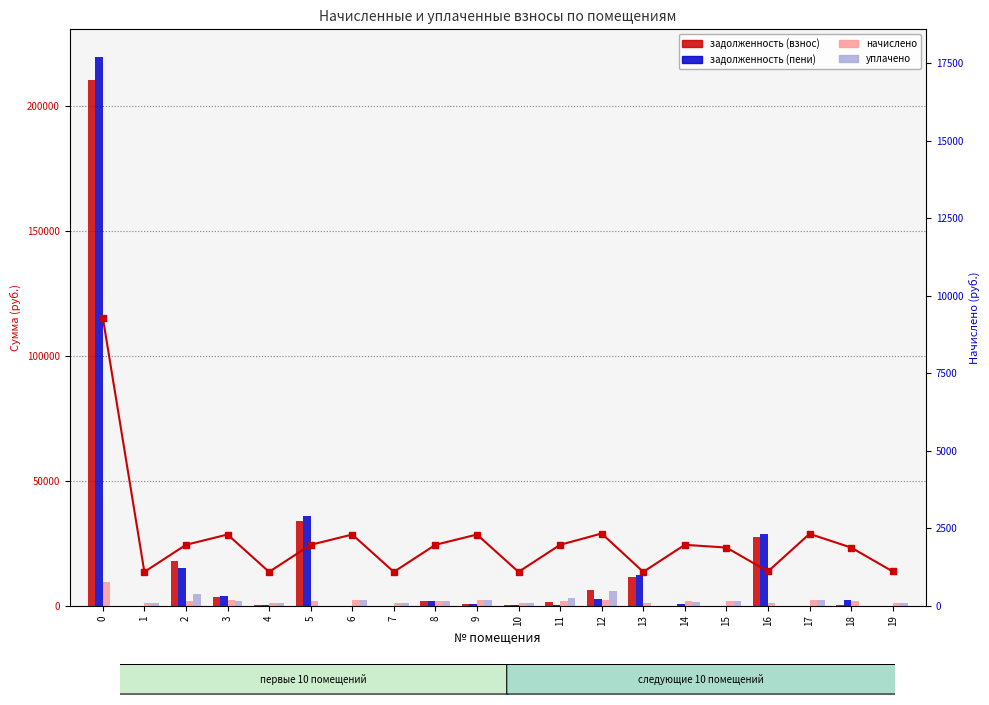

What is the total value across all series at 2?

41632.7